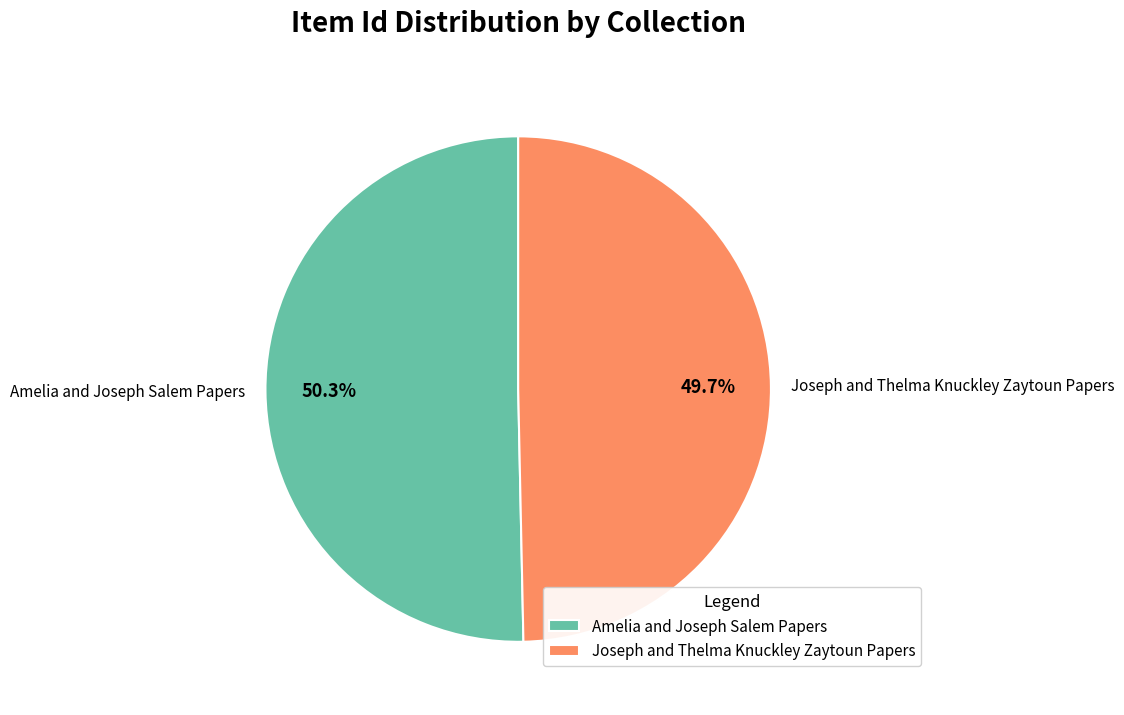

Which slice is the smallest?

Joseph and Thelma Knuckley Zaytoun Papers